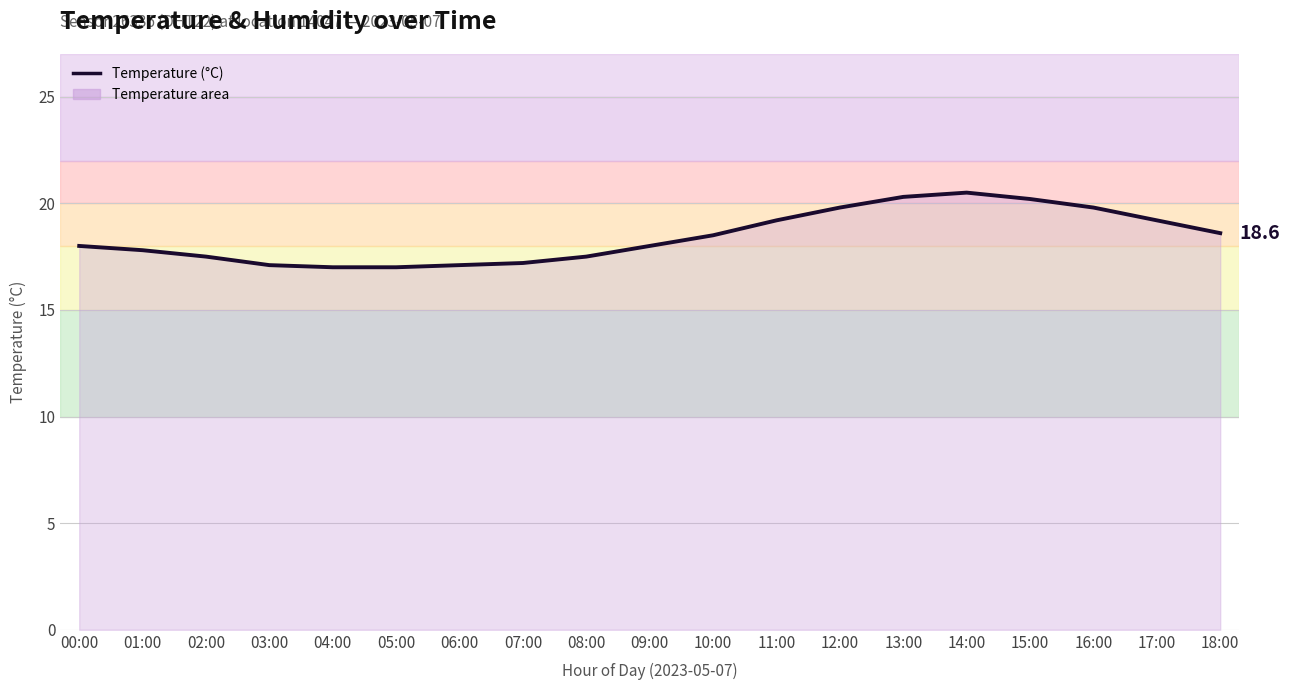

The value at 09:00 is 5.2. True or false?

False